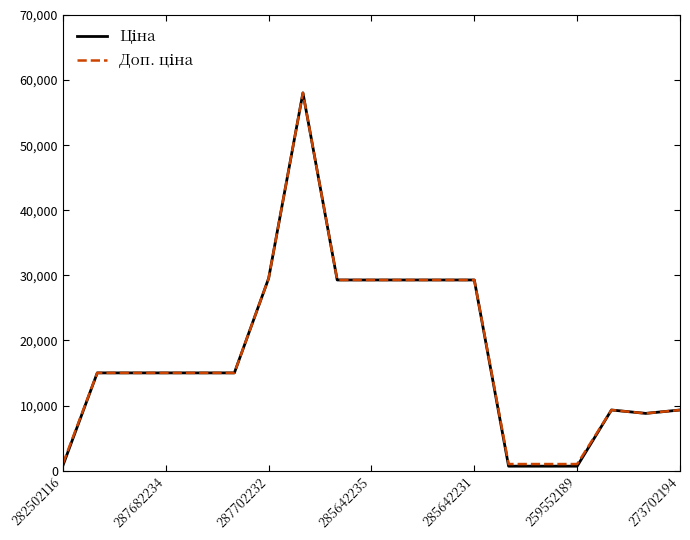

What is the greatest value displayed?

58037.0